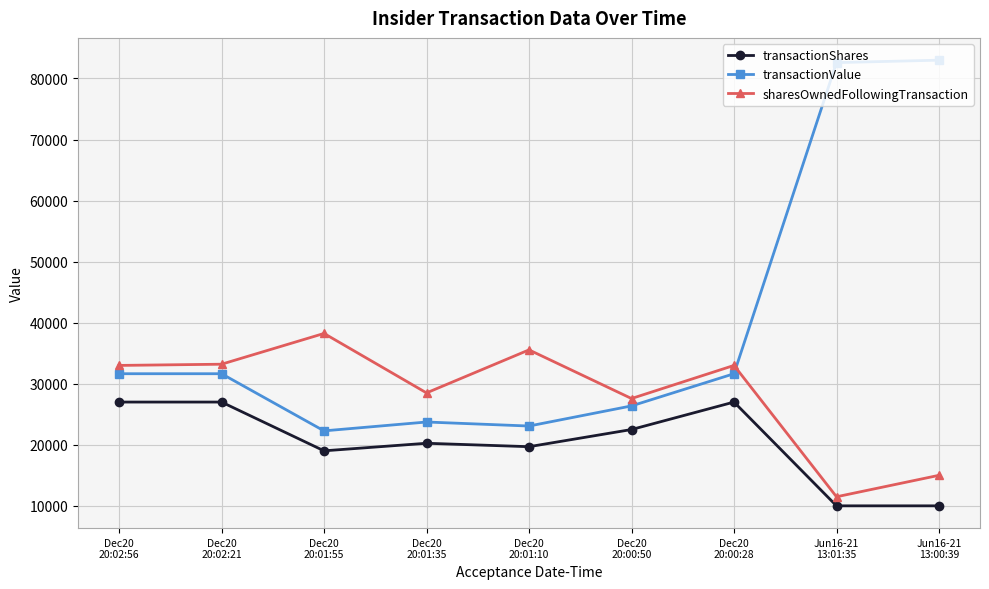

What is the maximum value shown in the chart?

83000